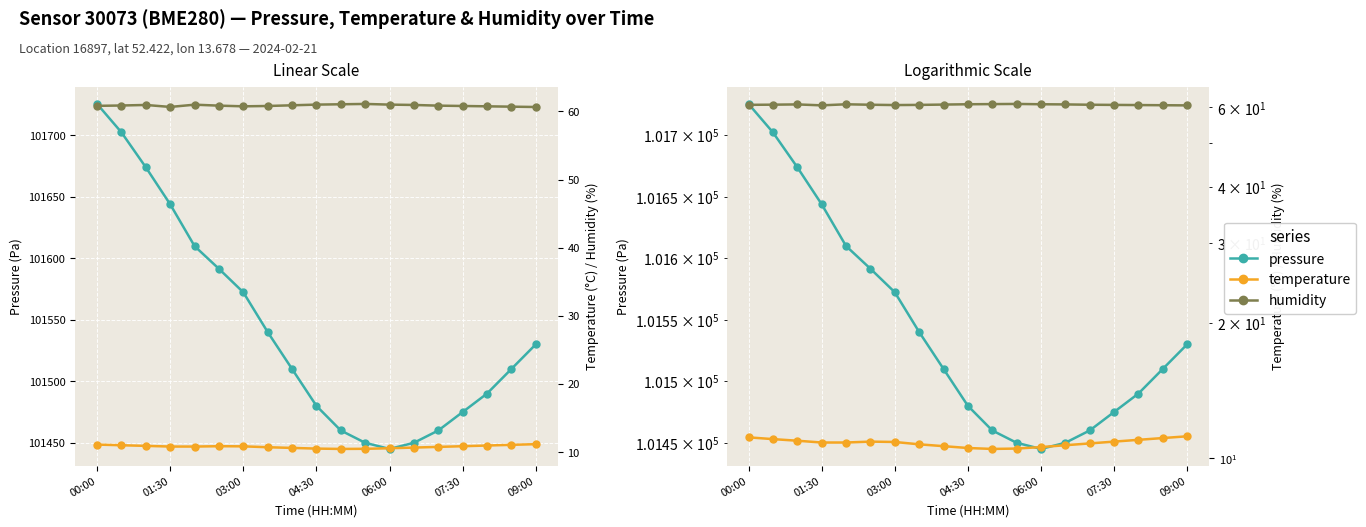

True or false: temperature and pressure cross at least once.

False